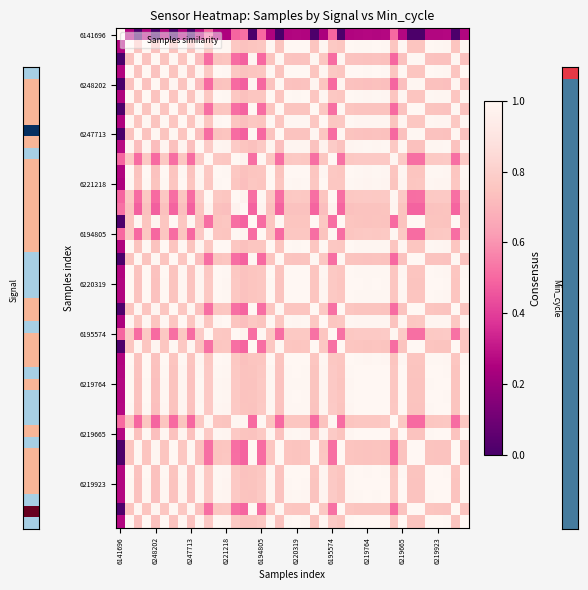

How many series are shown in this chart?

40